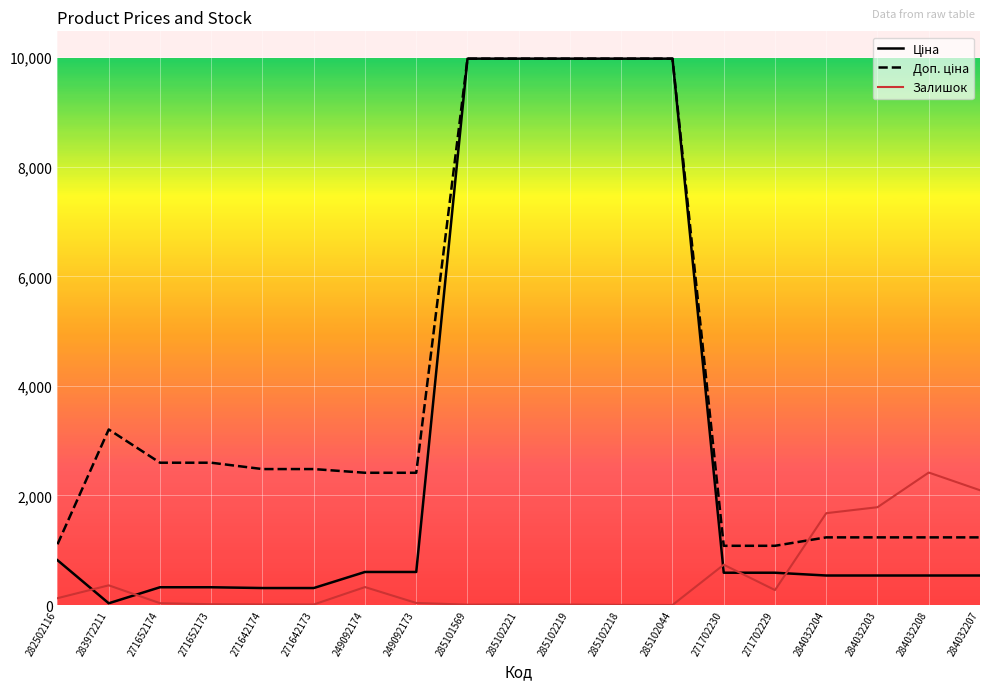

Does the chart display data point markers on the line(s)?

No